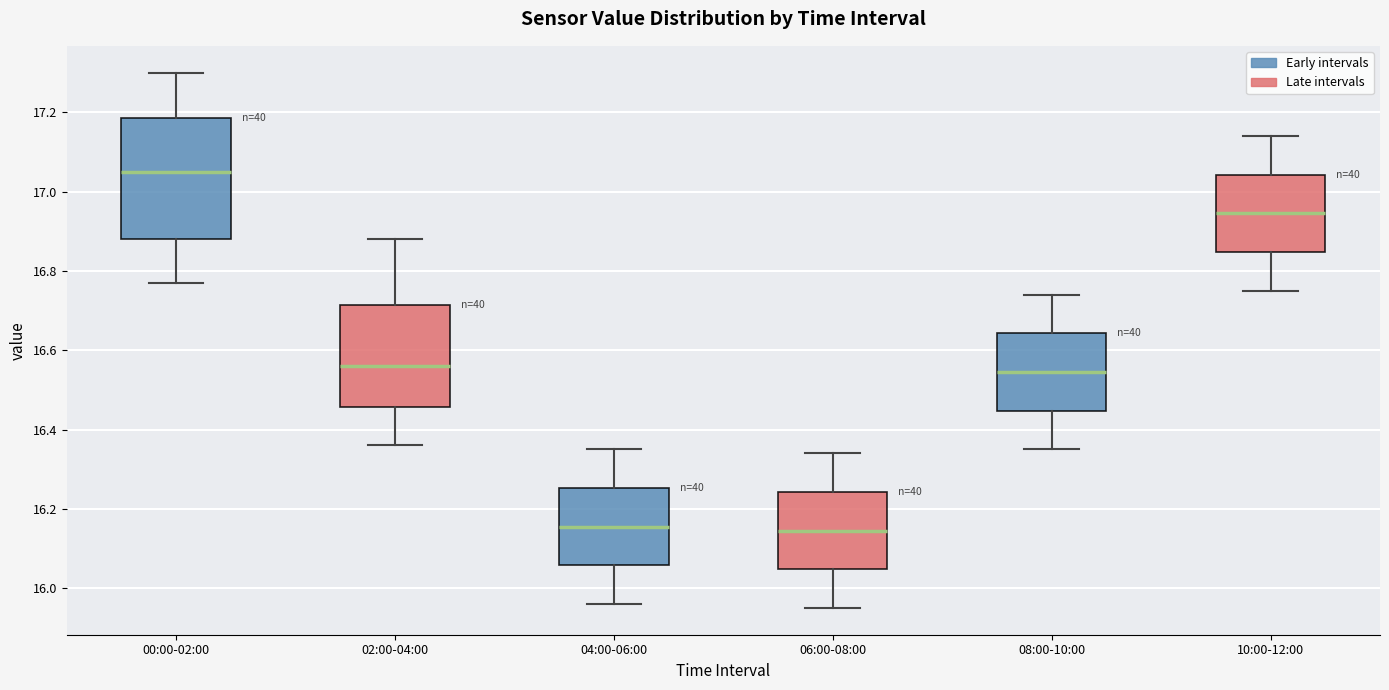

Reading left to right, read every box against the y-axis: the position of its median line, the range the box covers, and the ends of its whiskers. The values are not printed on the chart, so give them approximately, as read against the axis.

00:00-02:00: median 17.06, box 16.88 to 17.18, whiskers 16.78 to 17.30
02:00-04:00: median 16.56, box 16.46 to 16.72, whiskers 16.36 to 16.88
04:00-06:00: median 16.16, box 16.06 to 16.26, whiskers 15.96 to 16.36
06:00-08:00: median 16.14, box 16.04 to 16.24, whiskers 15.96 to 16.34
08:00-10:00: median 16.54, box 16.44 to 16.64, whiskers 16.36 to 16.74
10:00-12:00: median 16.94, box 16.84 to 17.04, whiskers 16.76 to 17.14